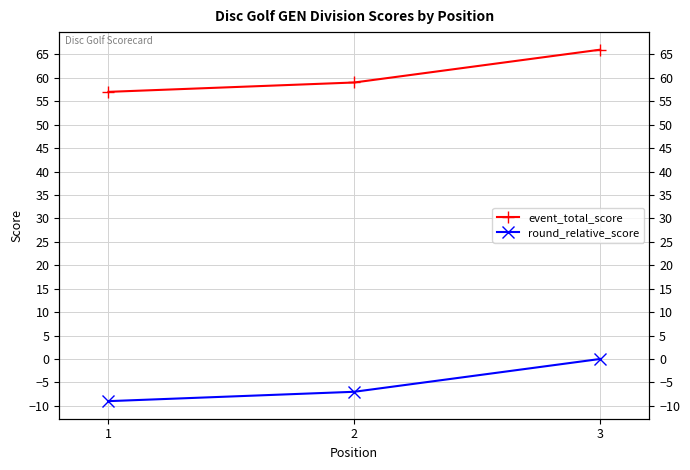

Where does the event_total_score series first go above 59?

3